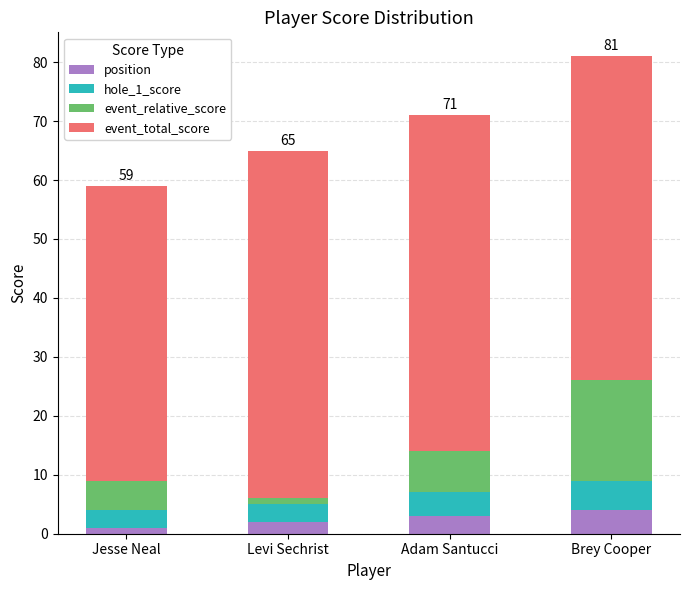

At which category is the sum across all series the highest?

Brey Cooper